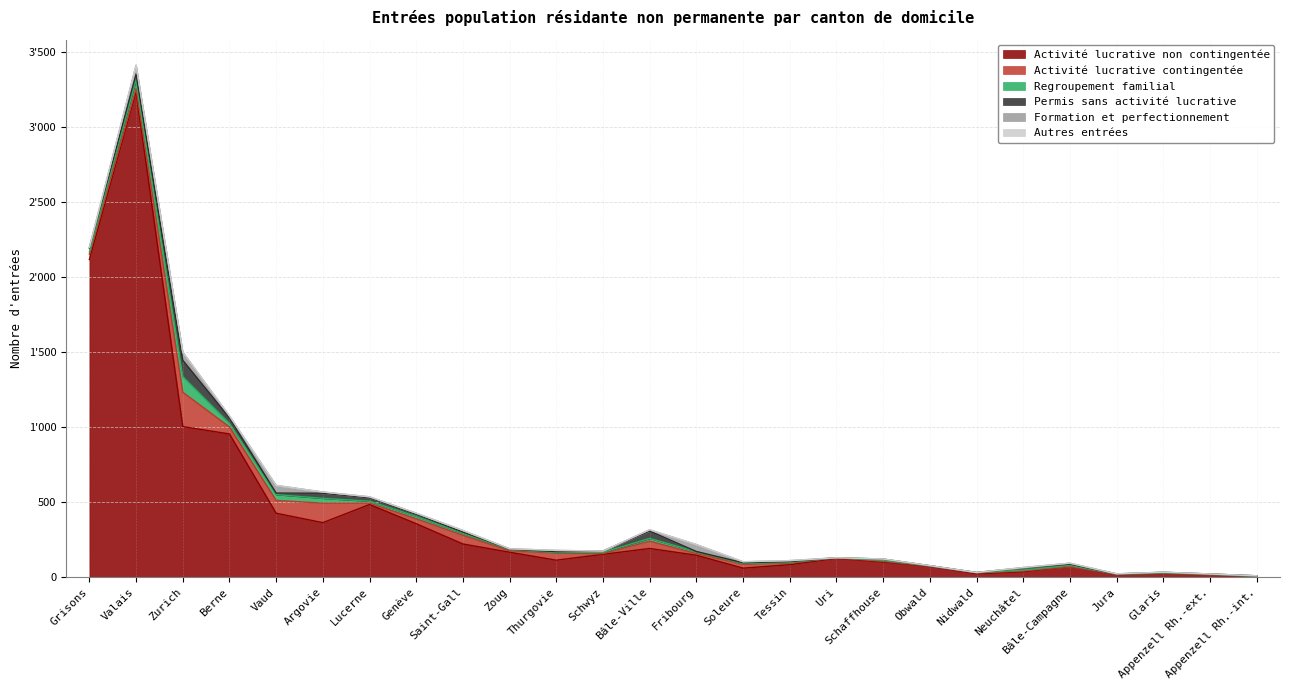

How many data points in Permis sans activité lucrative are less than 9?

13